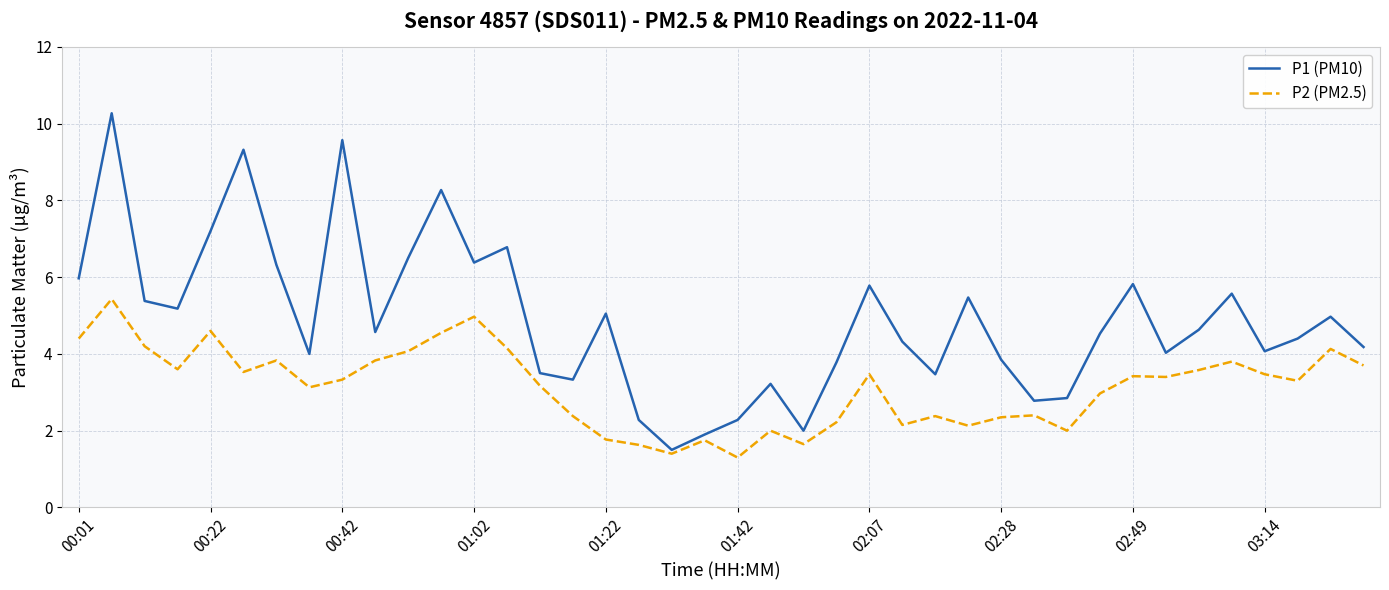

Which series has the widest spread of values?

P1 (PM10)